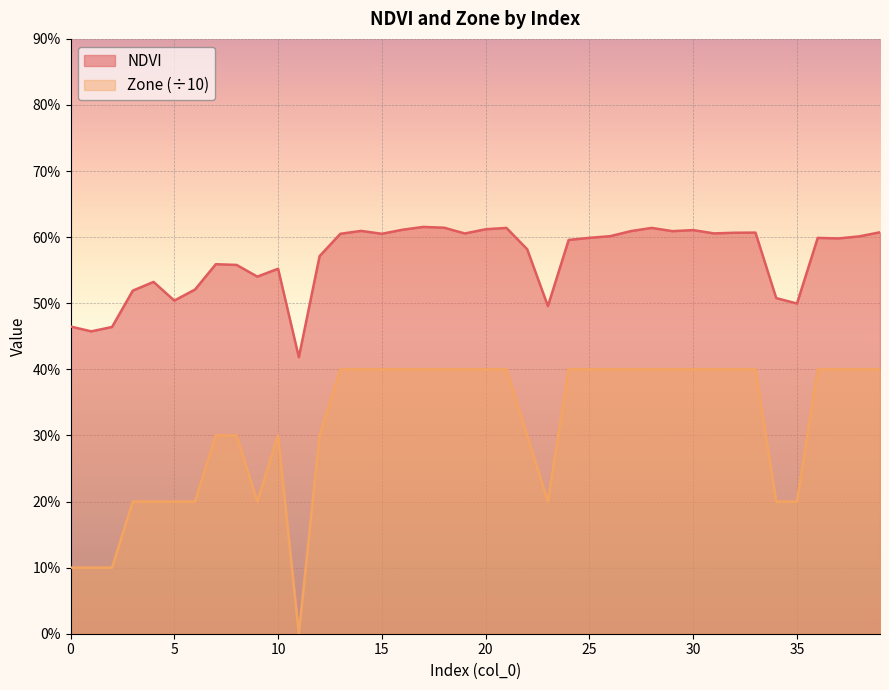

What is the average value of the Zone series?

0.3